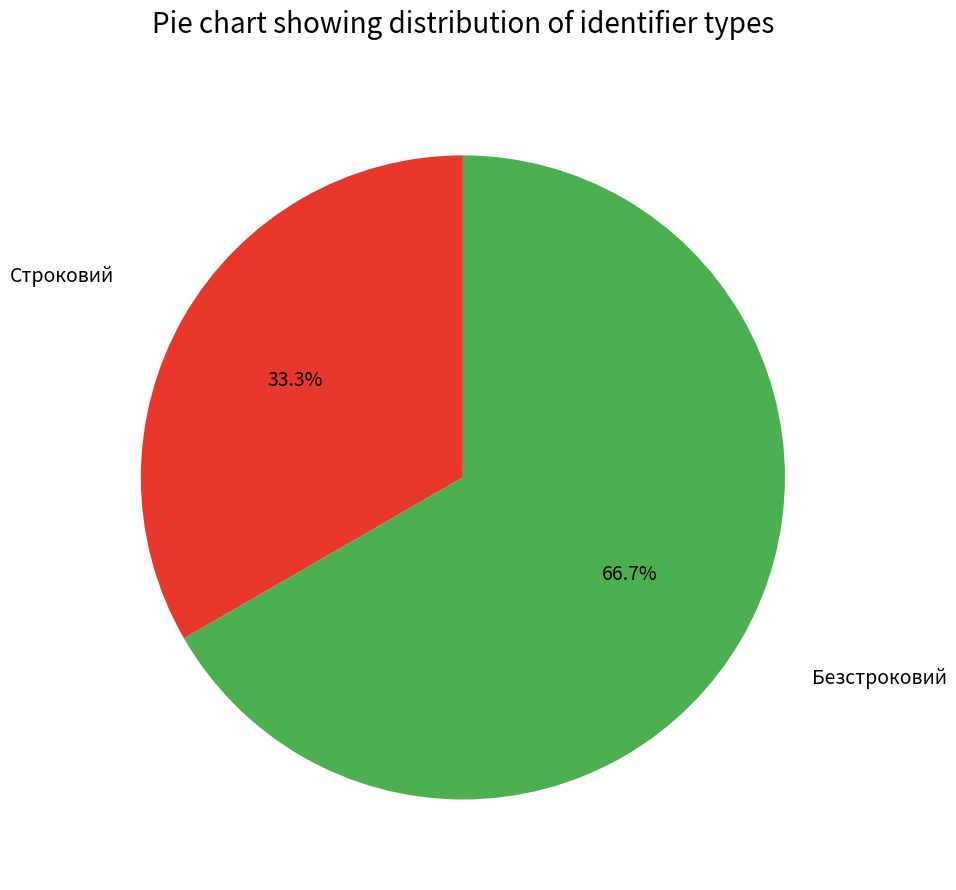

Is there any slice that represents more than half of the pie?

Yes